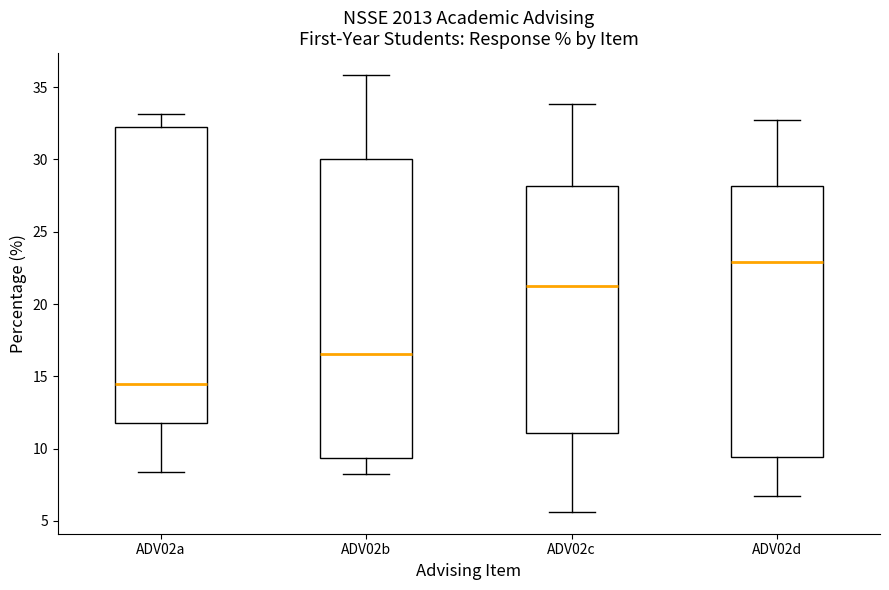

Reading left to right, transcribe this box plot: for each box, give where its median line is, the range the box spans, and where its two whiskers end, as read against the y-axis. The values are not printed on the chart, so give them approximately, as read against the axis.

ADV02a: median 14.5, box 12.0 to 32.0, whiskers 8.5 to 33.0
ADV02b: median 16.5, box 9.5 to 30.0, whiskers 8.0 to 36.0
ADV02c: median 21.0, box 11.0 to 28.0, whiskers 5.5 to 34.0
ADV02d: median 23.0, box 9.5 to 28.0, whiskers 6.5 to 32.5